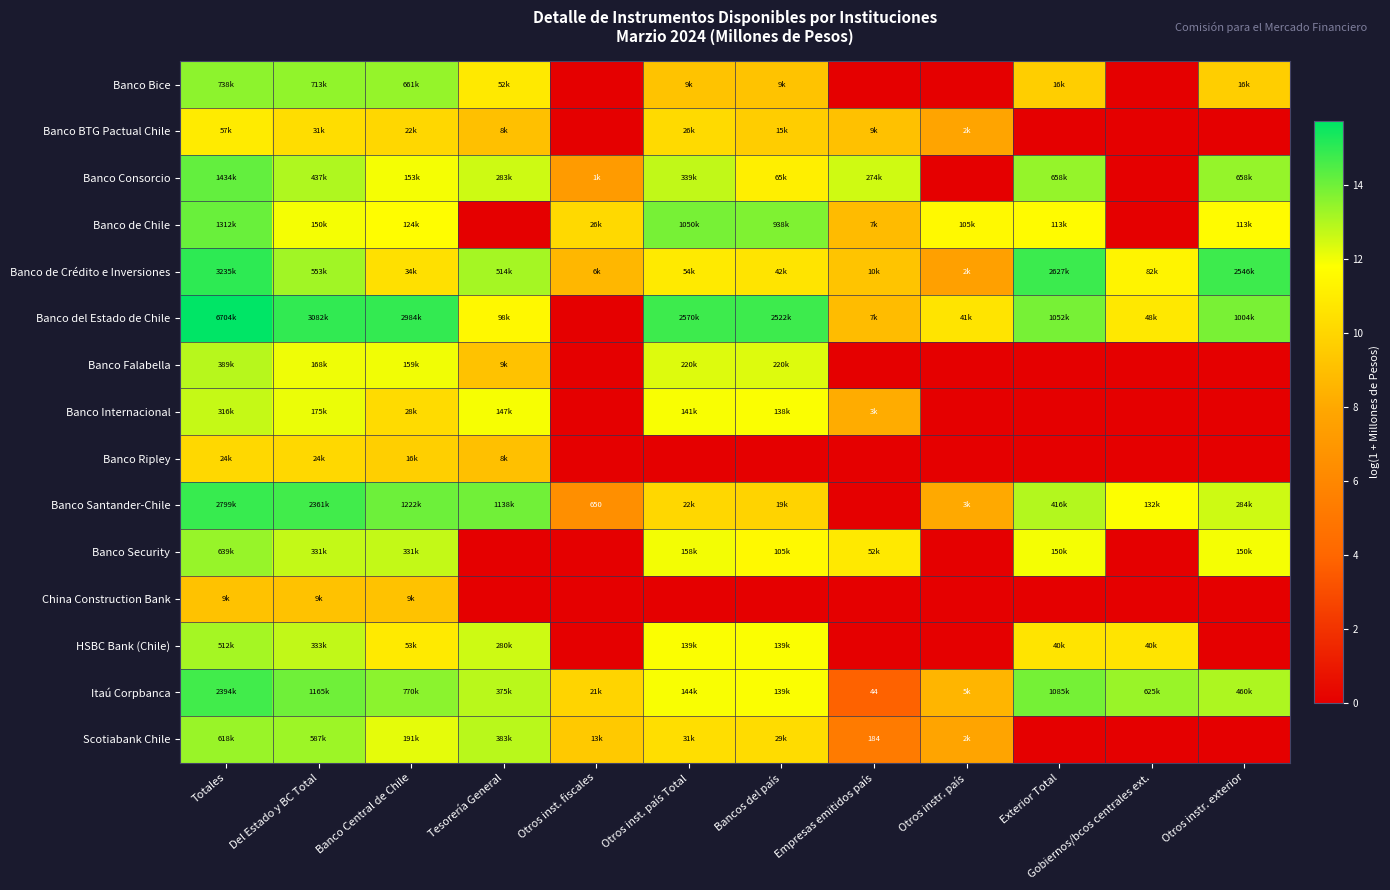

Which category has the highest value in the Banco del Estado de Chile series?

Totales